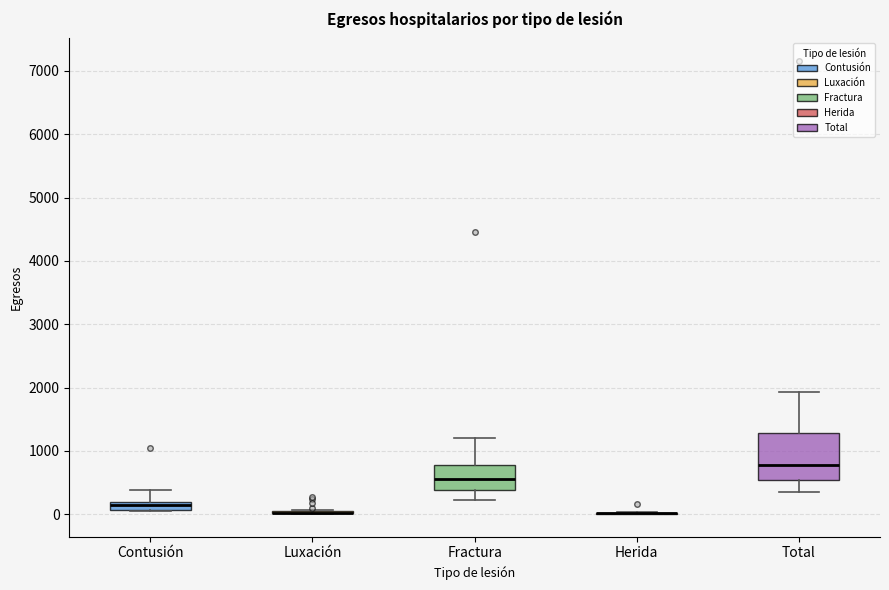

Which box is the tallest, from its lower edge to its upper edge?

Total